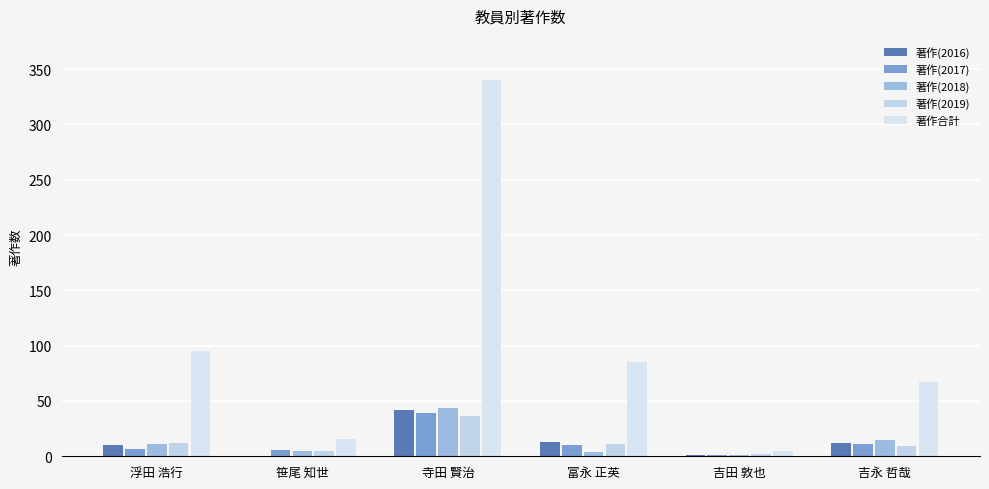

What is the average value of the 著作合計 series?

101